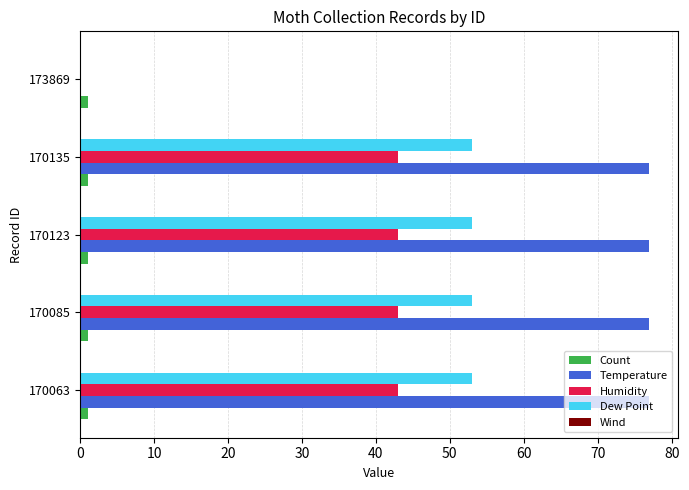

The value of Humidity at 170063 is 56. True or false?

False